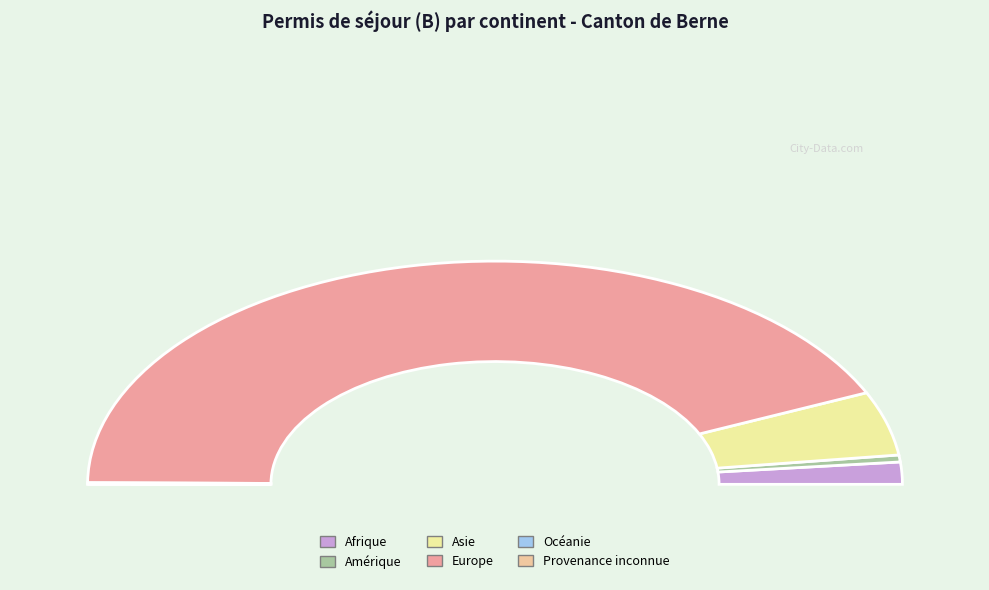

Approximately how many times larger is the value at Asie compared to Europe?

0.1